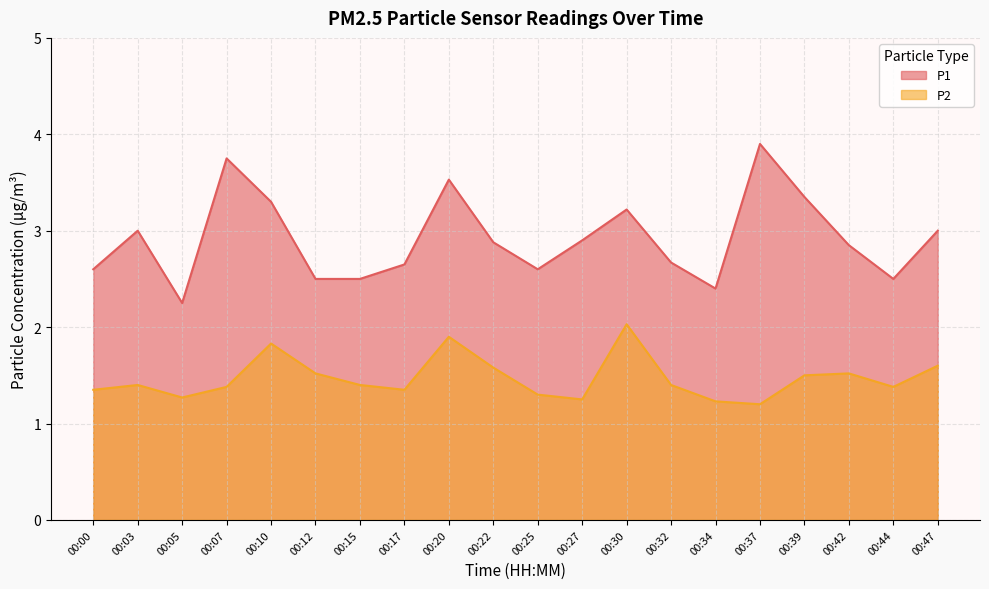

At which category is the sum across all series the highest?

00:20